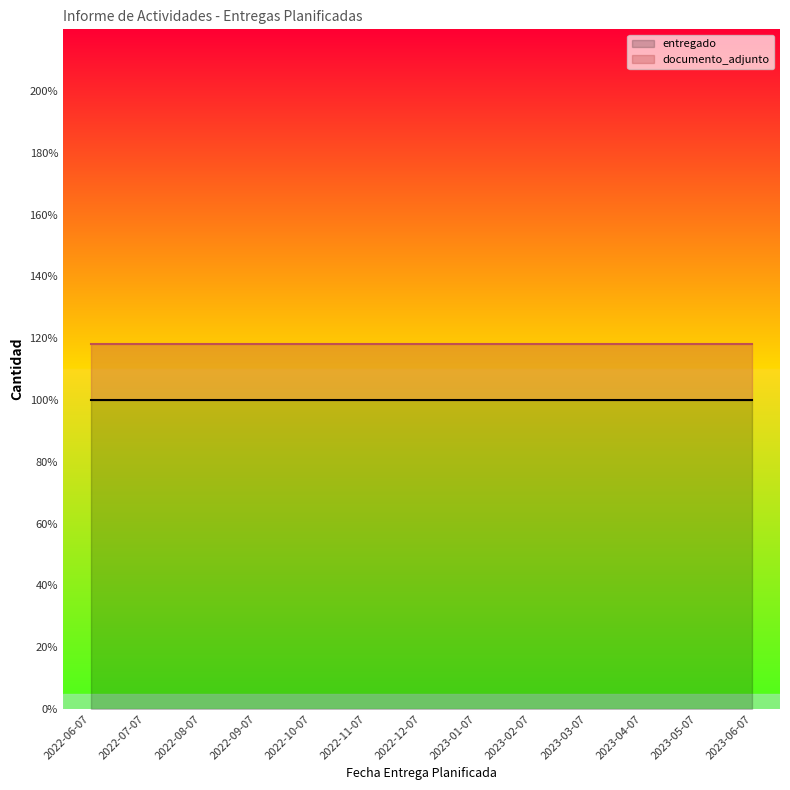

True or false: entregado has a value of 1.5 at 2022-06-07.

False